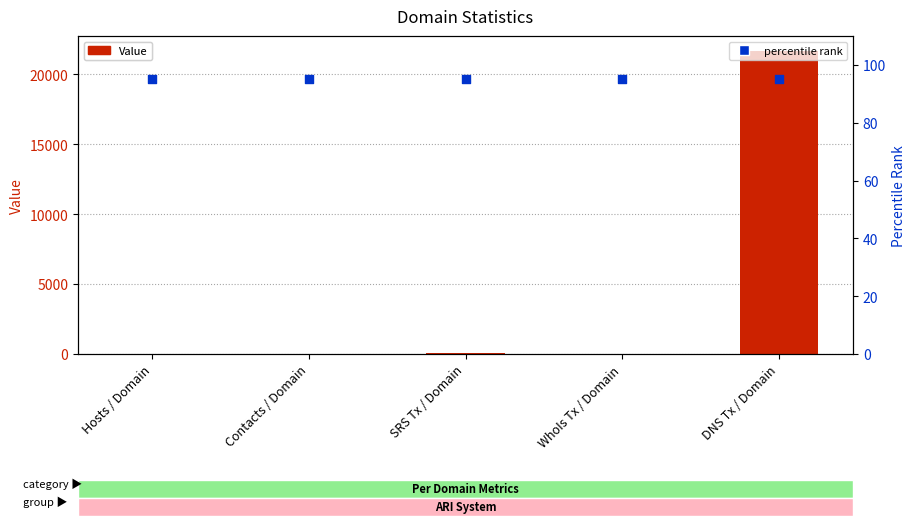

Which series contains the highest Y value?

Value